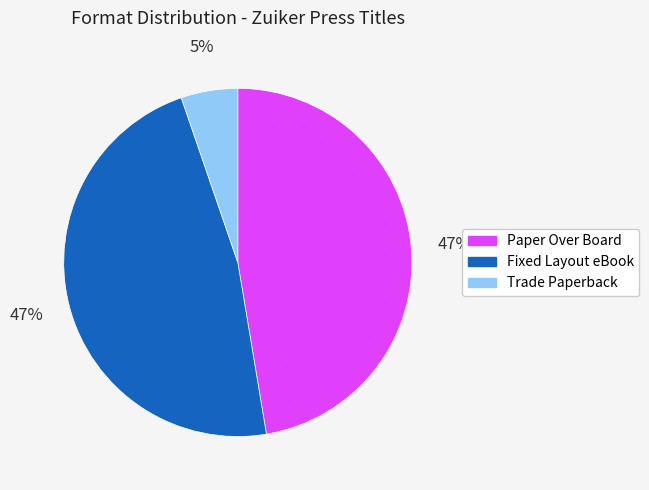

Is it true that Trade Paperback is 5% of the pie?

True